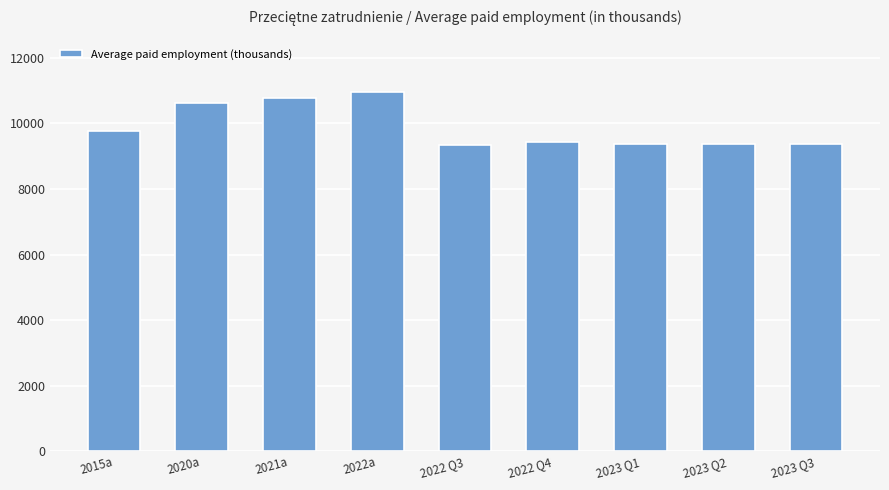

What is the greatest value displayed?

10947